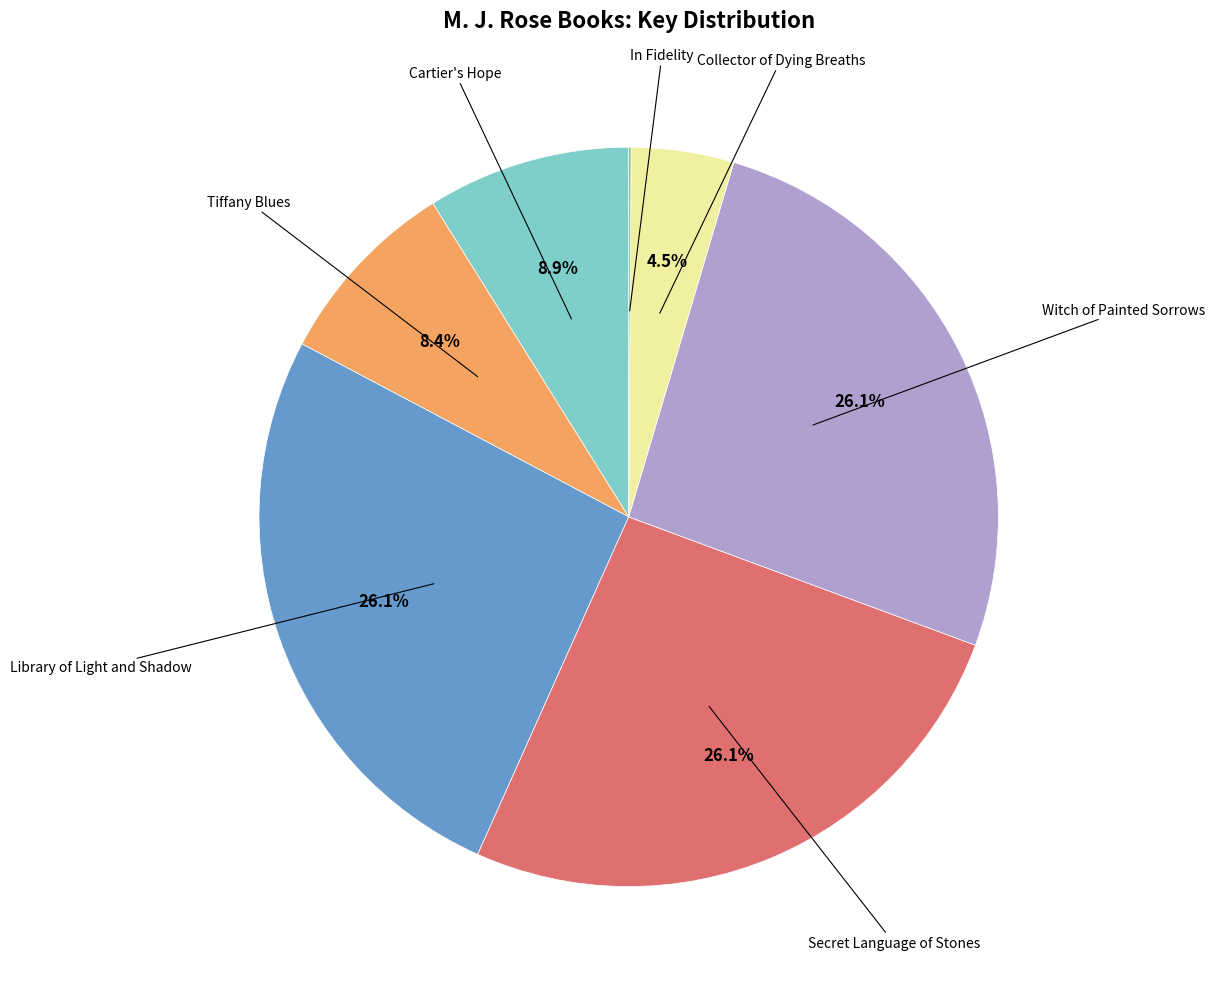

Is it true that Tiffany Blues is 8% of the pie?

True